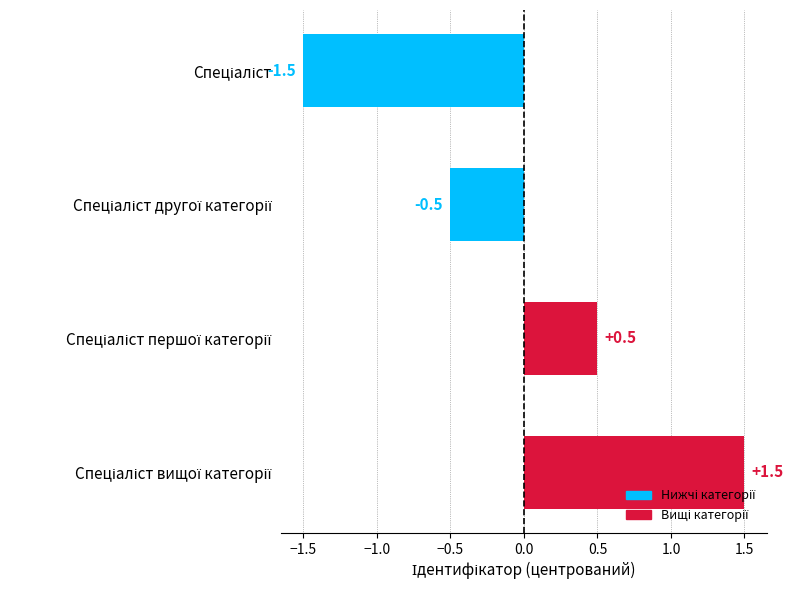

How many values are above zero?

2